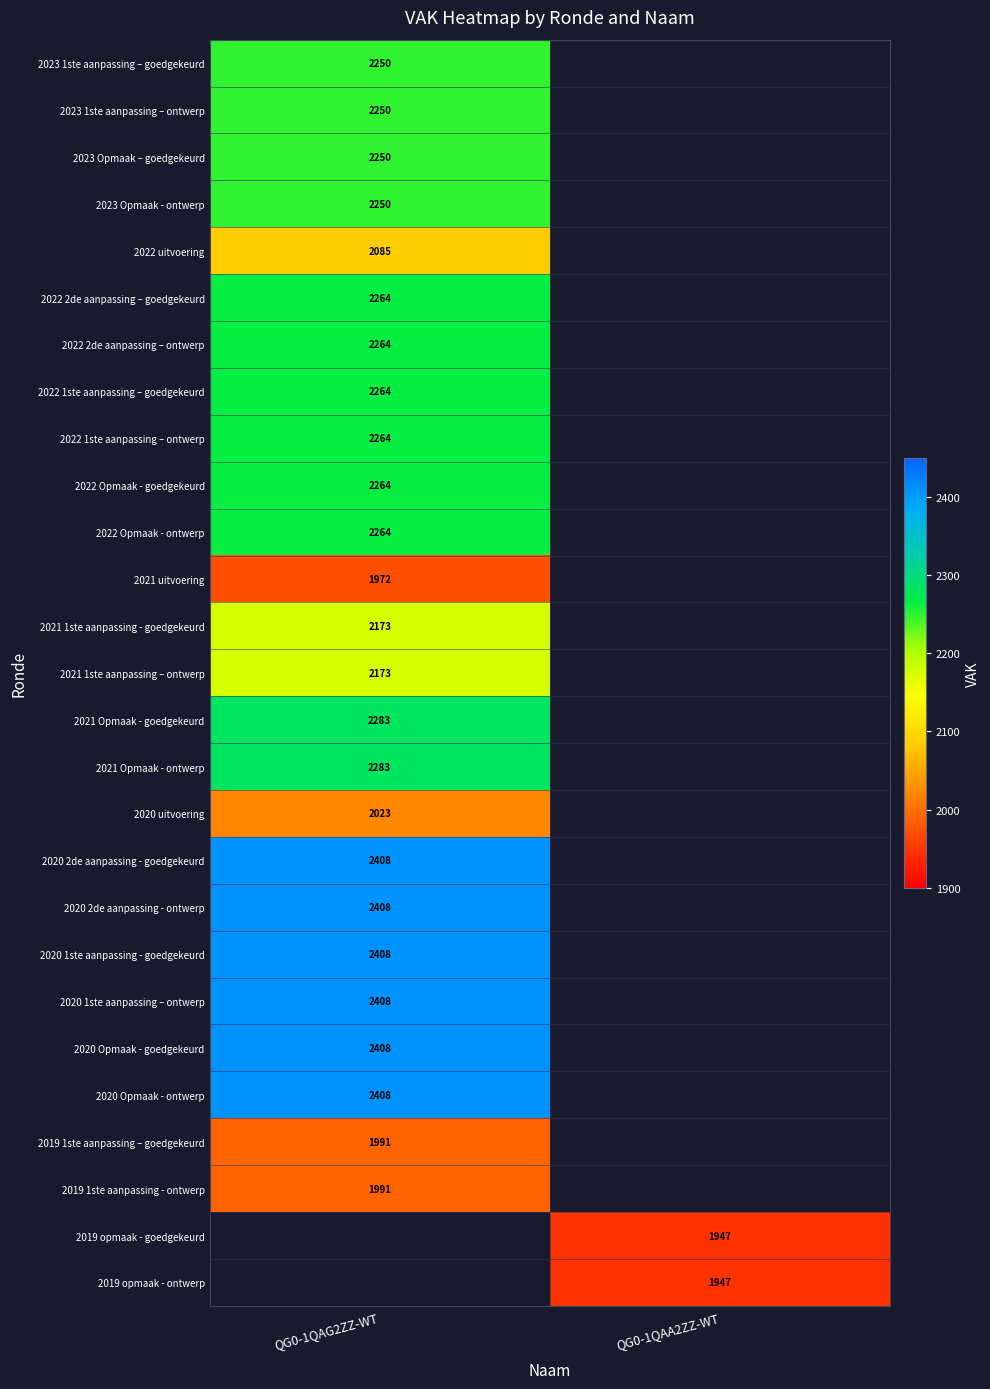

What is the greatest value displayed?

2408.0